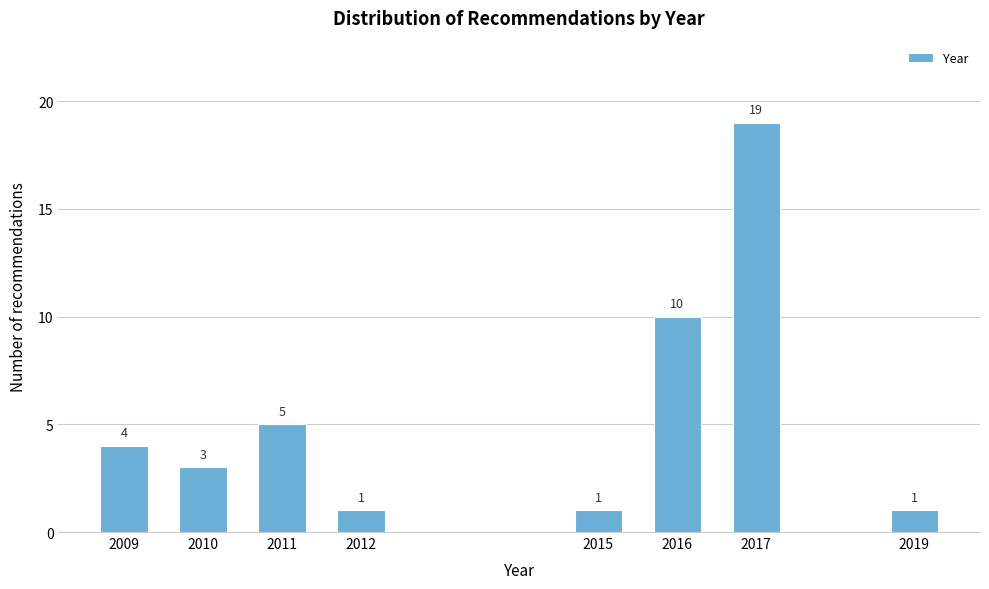

Reading right to left, transcribe all the data shown in this chart.

1	19	10	1	1	5	3	4